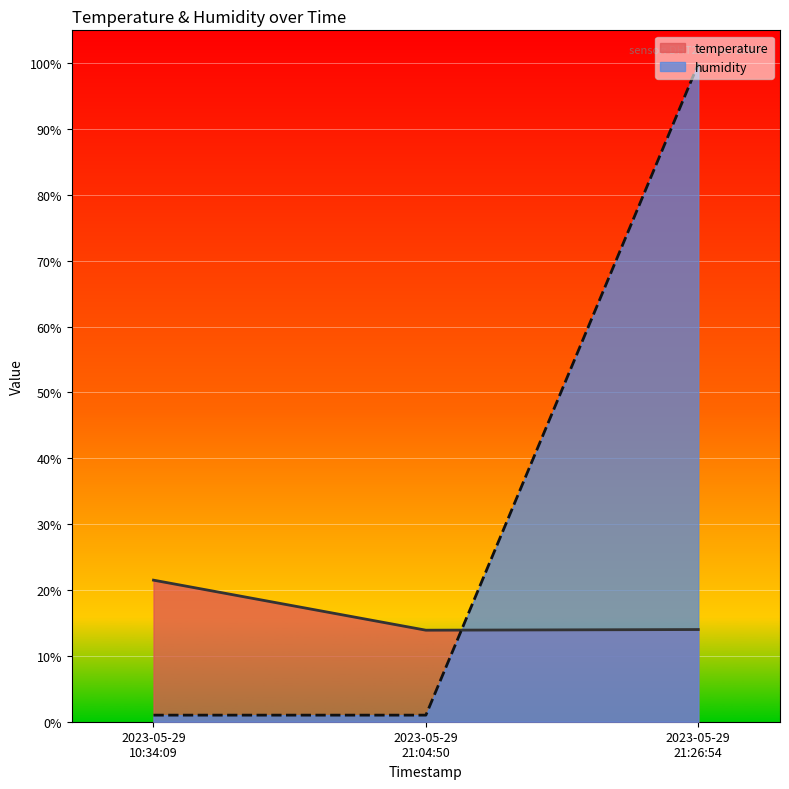

What is the sum of all temperature values?

49.4